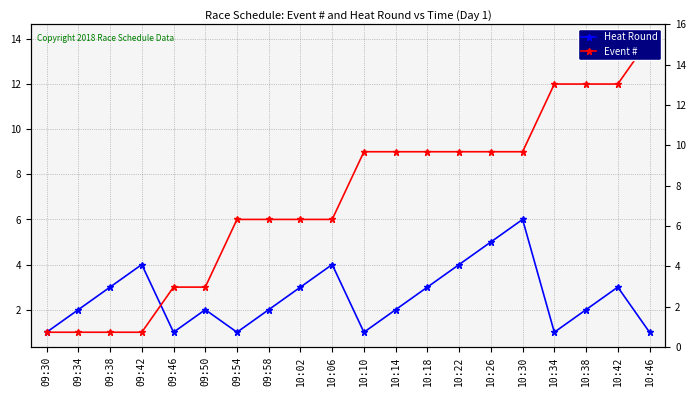

At which category does the chart reach its minimum across all series?

09:30